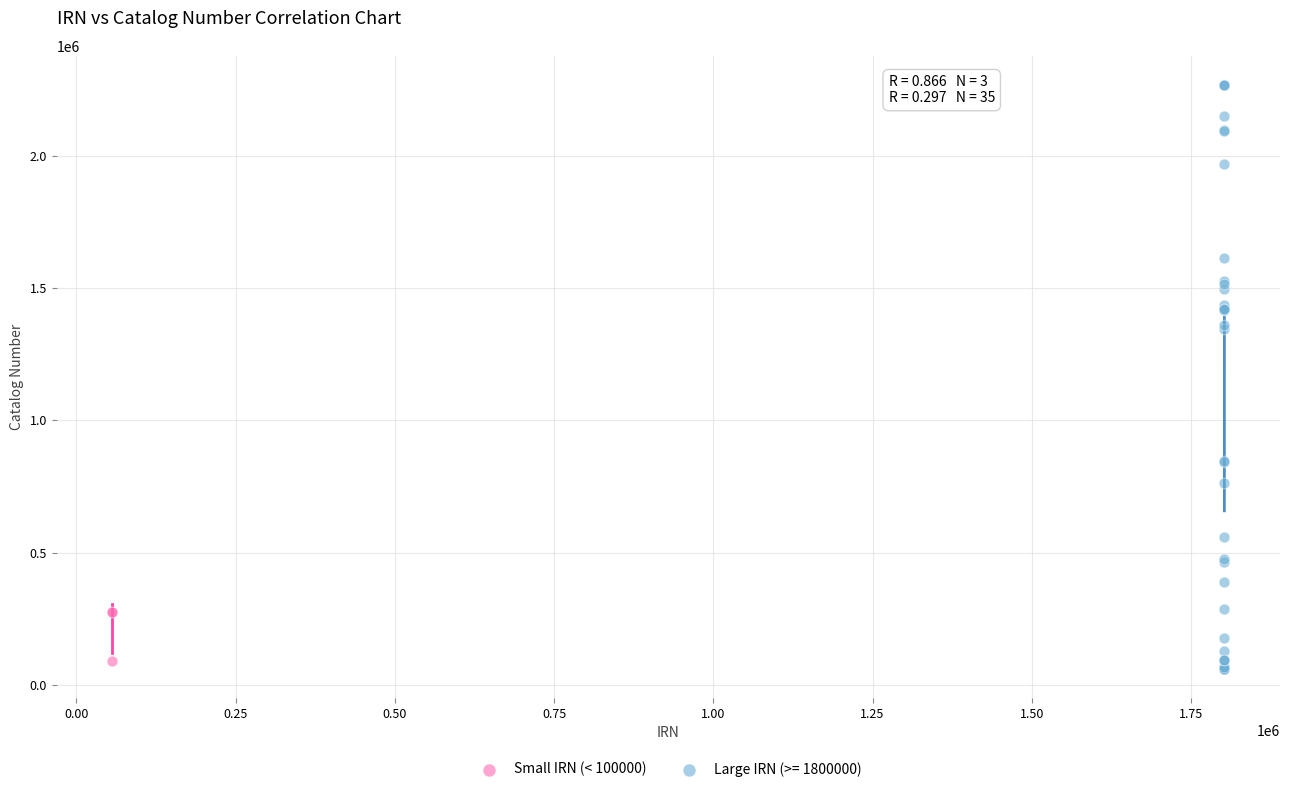

Which series contains the highest Y value?

Large IRN (>= 1800000)